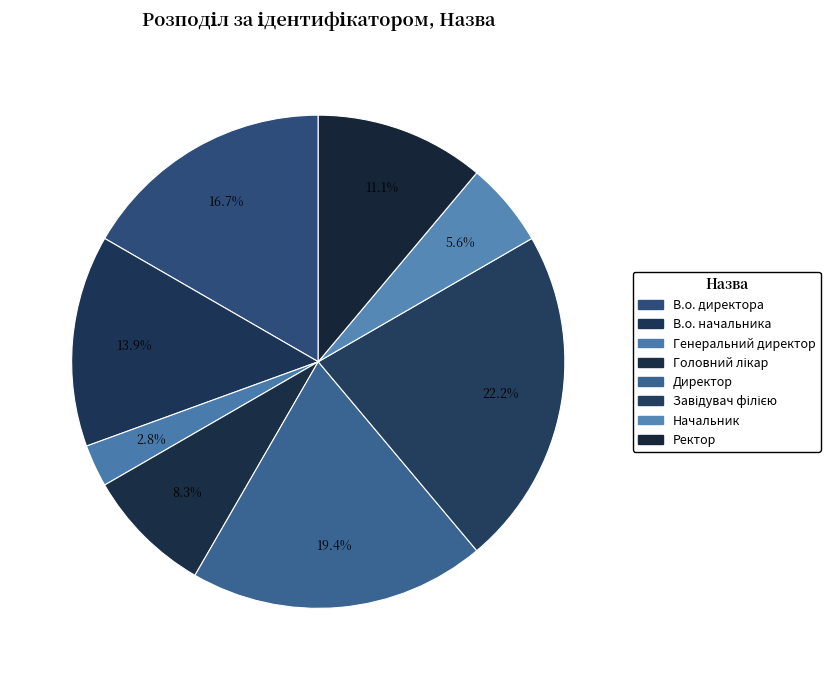

True or false: Головний лікар accounts for 8% of the total.

True